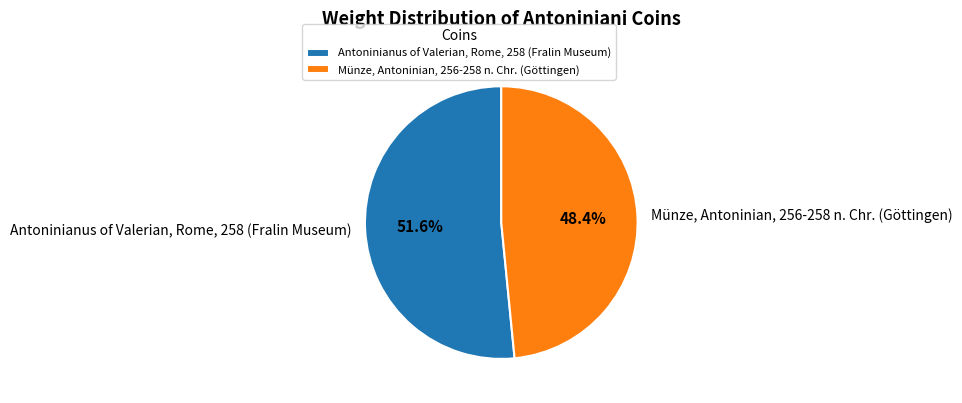

Approximately how many times larger is the value at Antoninianus of Valerian, Rome, 258 (Fralin Museum) compared to Münze, Antoninian, 256-258 n. Chr. (Göttingen)?

1.1